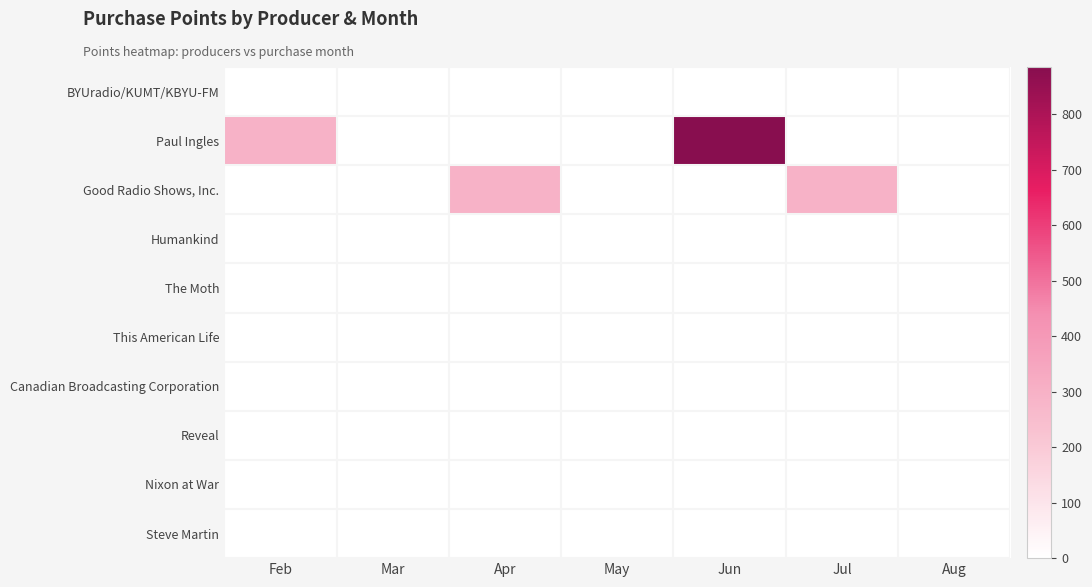

Reading left to right, extract all data points from this chart.

BYUradio/KUMT/KBYU-FM: Feb=0	Mar=0	Apr=0	May=0	Jun=0	Jul=0	Aug=0
Paul Ingles: Feb=295	Mar=0	Apr=0	May=0	Jun=885	Jul=0	Aug=0
Good Radio Shows, Inc.: Feb=0	Mar=0	Apr=295	May=0	Jun=0	Jul=295	Aug=0
Humankind: Feb=0	Mar=0	Apr=0	May=0	Jun=0	Jul=0	Aug=0
The Moth: Feb=0	Mar=0	Apr=0	May=0	Jun=0	Jul=0	Aug=0
This American Life: Feb=0	Mar=0	Apr=0	May=0	Jun=0	Jul=0	Aug=0
Canadian Broadcasting Corporation: Feb=0	Mar=0	Apr=0	May=0	Jun=0	Jul=0	Aug=0
Reveal: Feb=0	Mar=0	Apr=0	May=0	Jun=0	Jul=0	Aug=0
Nixon at War: Feb=0	Mar=0	Apr=0	May=0	Jun=0	Jul=0	Aug=0
Steve Martin: Feb=0	Mar=0	Apr=0	May=0	Jun=0	Jul=0	Aug=0